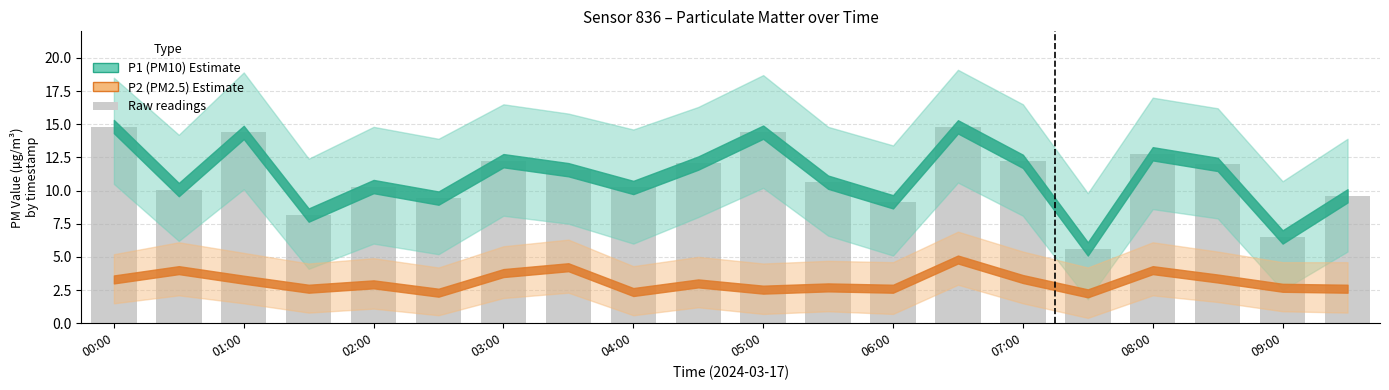

What is the value of the 16th bar from the left?

5.6